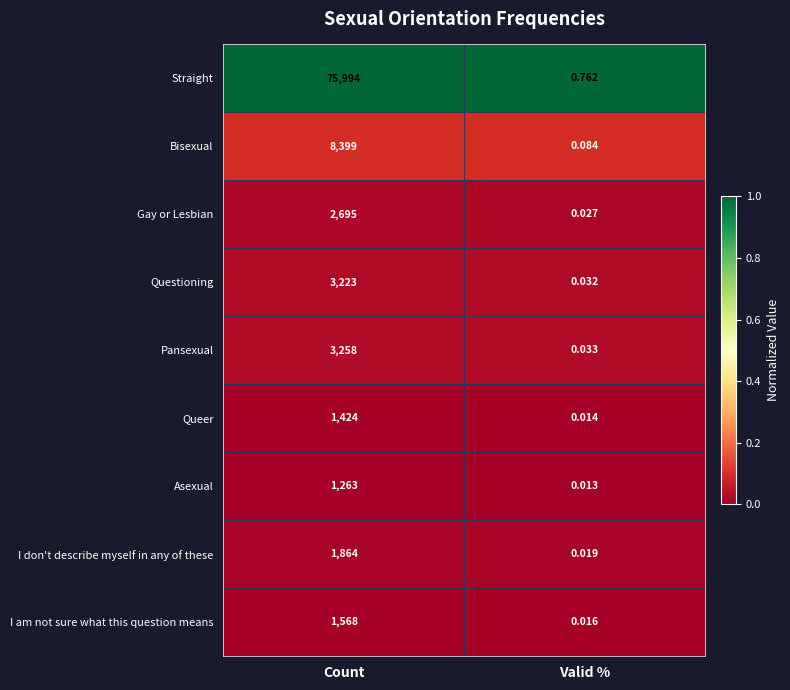

Count the number of data series in this chart.

9